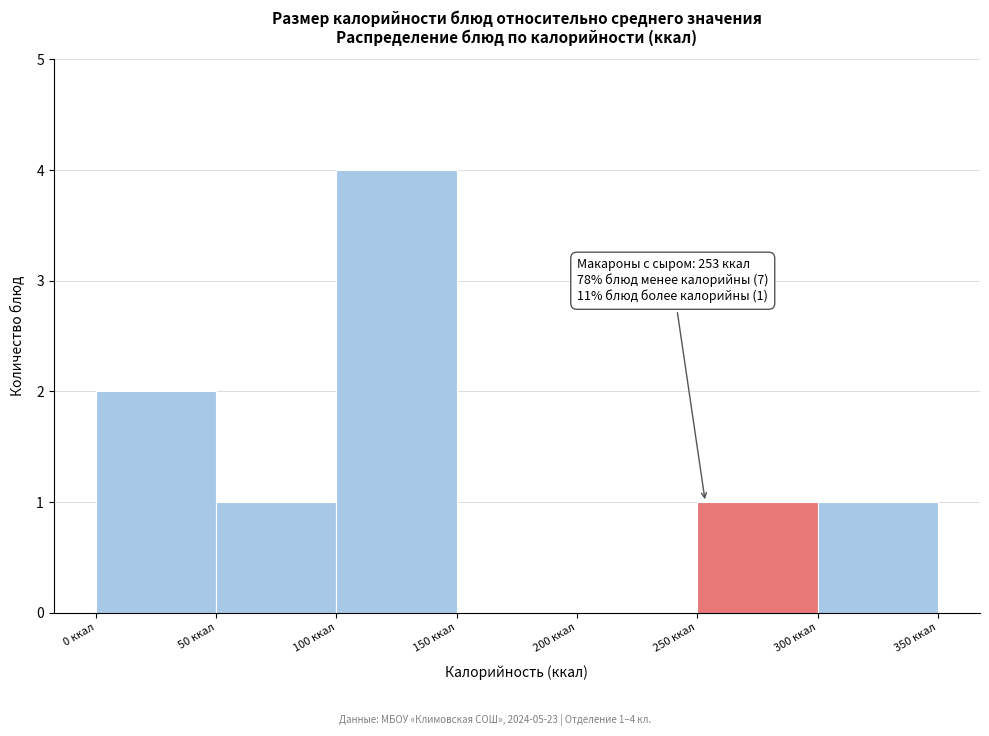

Over which range of the x-axis is the bar tallest?

100 to 150